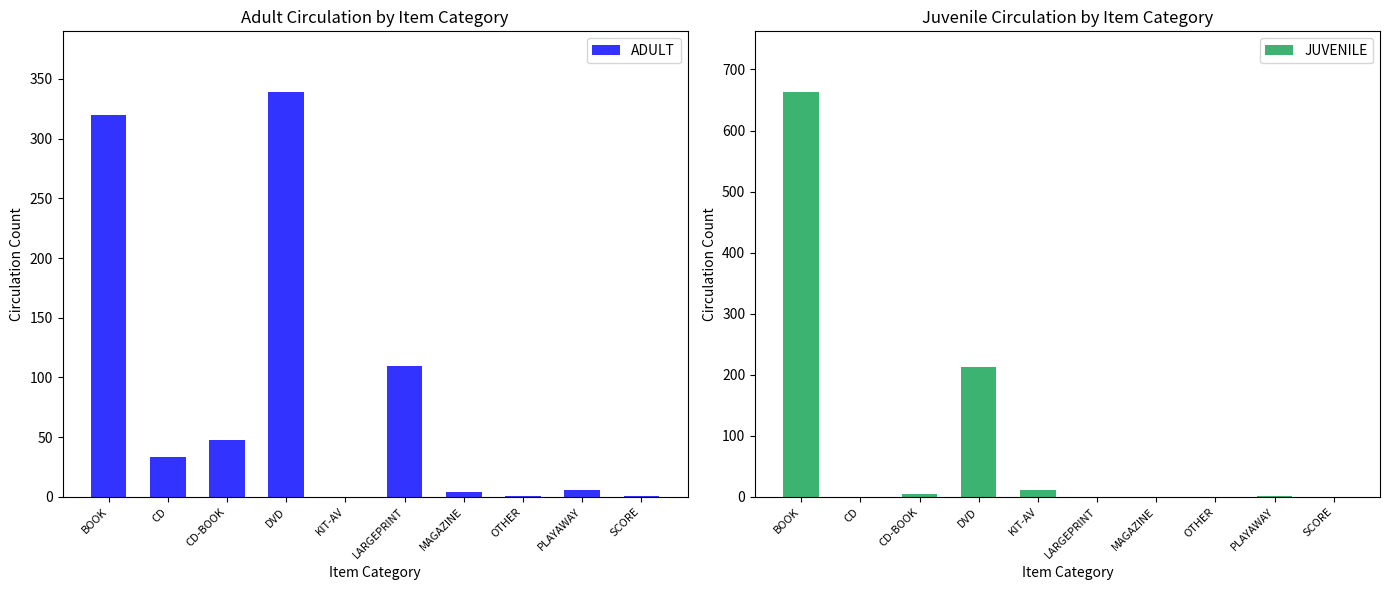

What is the spread (max minus min) of values at PLAYAWAY?

5